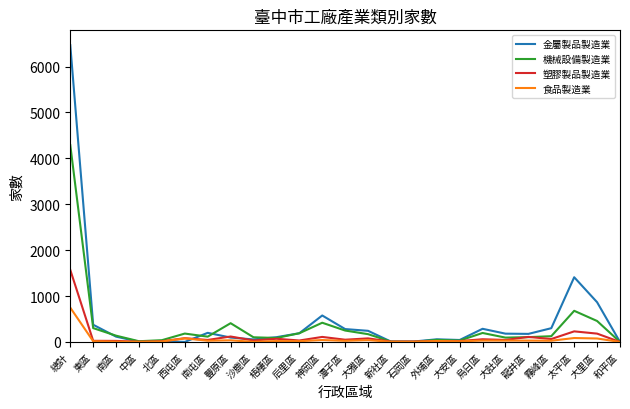

Between 總計 and 后里區, which series saw the biggest shift?

金屬製品製造業